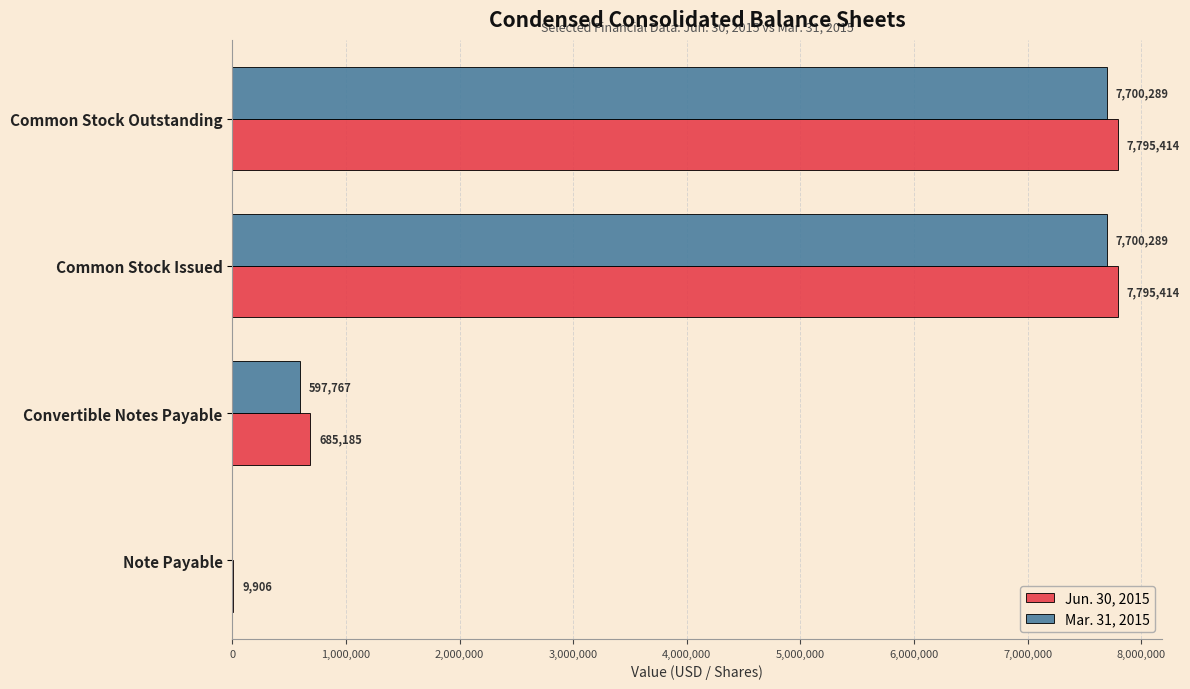

Where is Mar. 31, 2015 nearest to the value 3850144?

Convertible Notes Payable